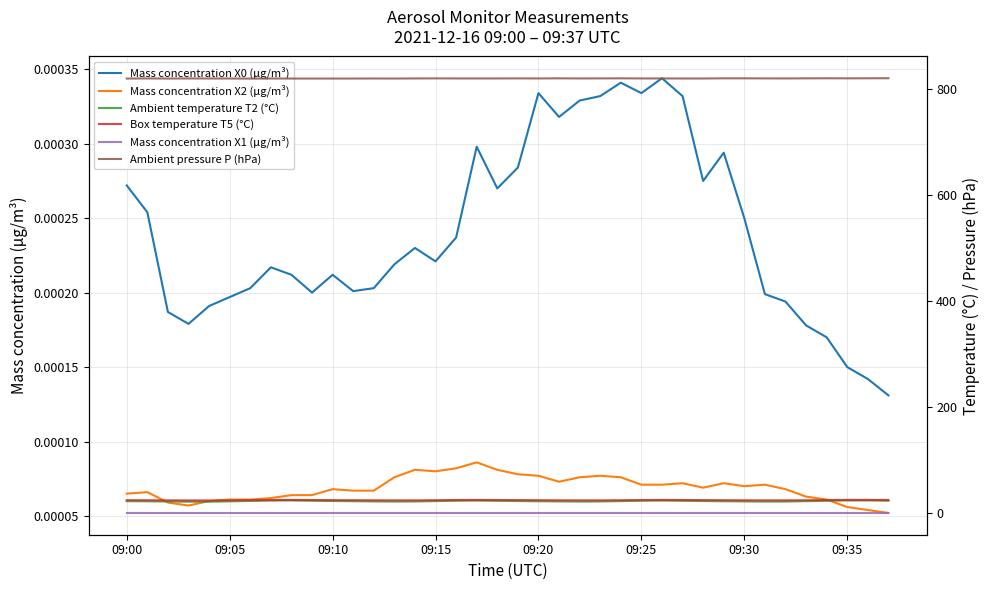

Count the number of categories in the chart.

38